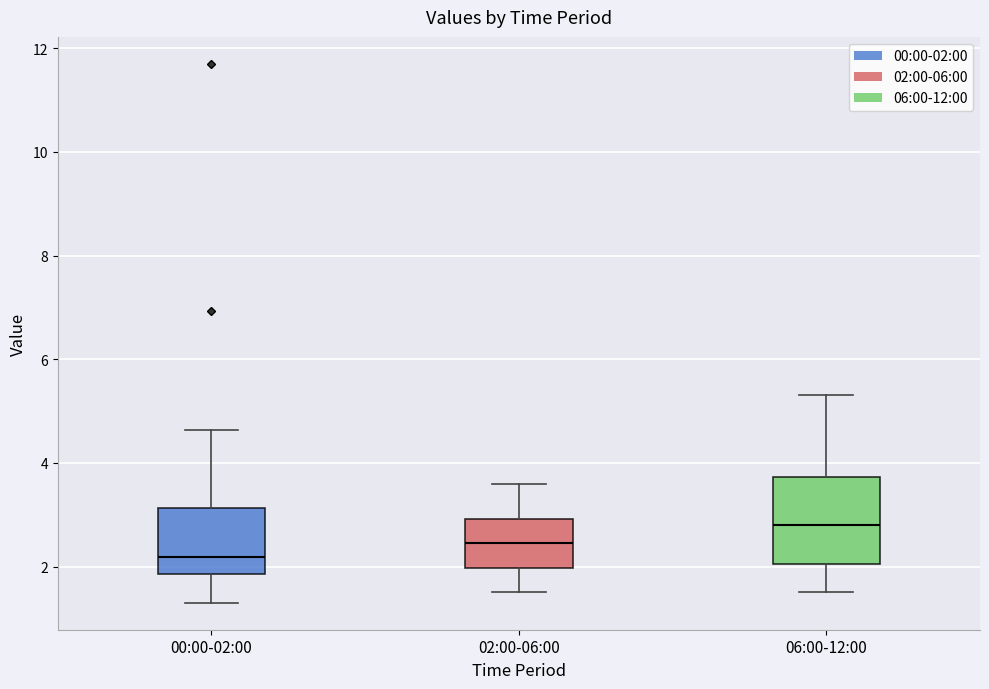

Where does the upper whisker of the box for 00:00-02:00 end on the y-axis? The values are not printed on the chart, so give them approximately, as read against the axis.

4.6